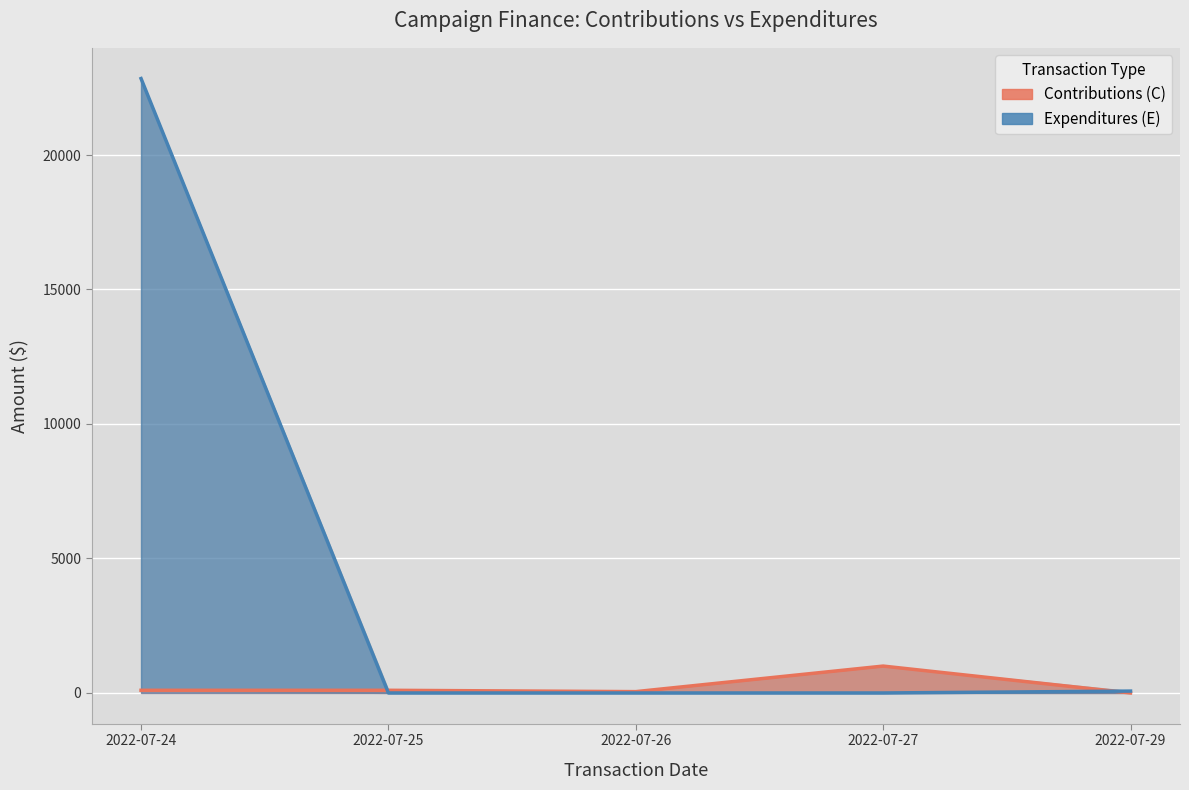

The Contributions (C) series shows 585.6 at 2022-07-29. True or false?

False